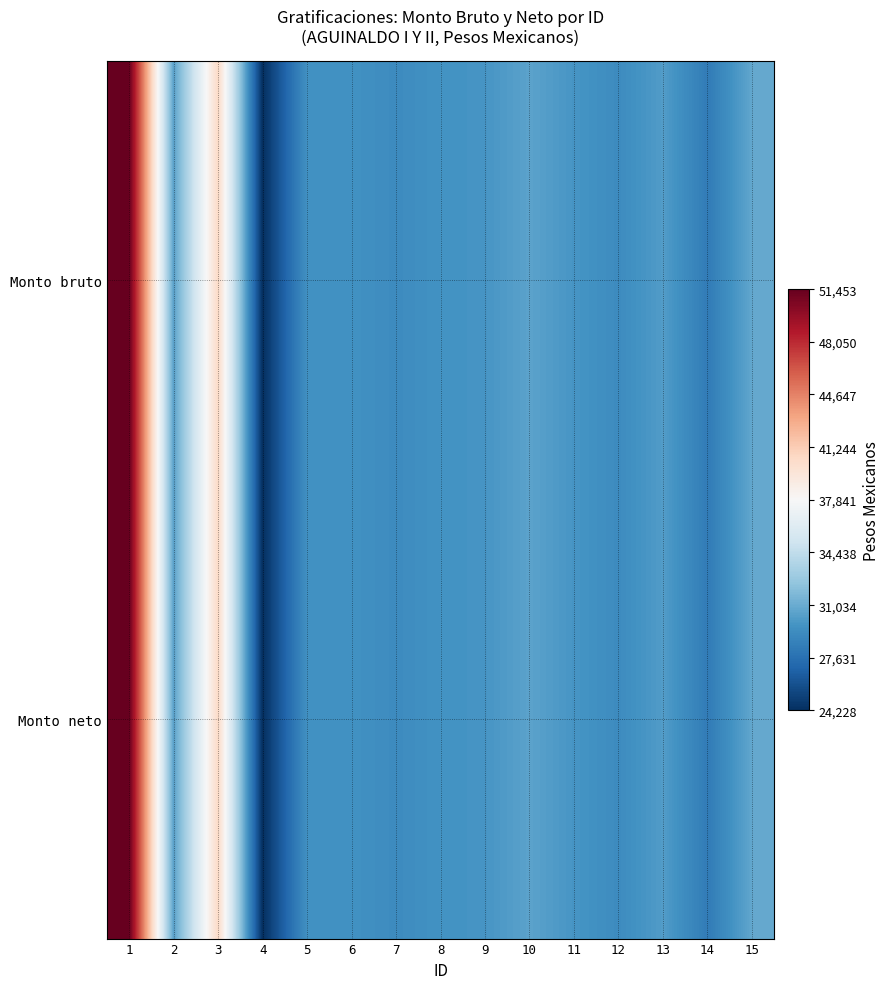

What is the smallest value displayed?

24228.0